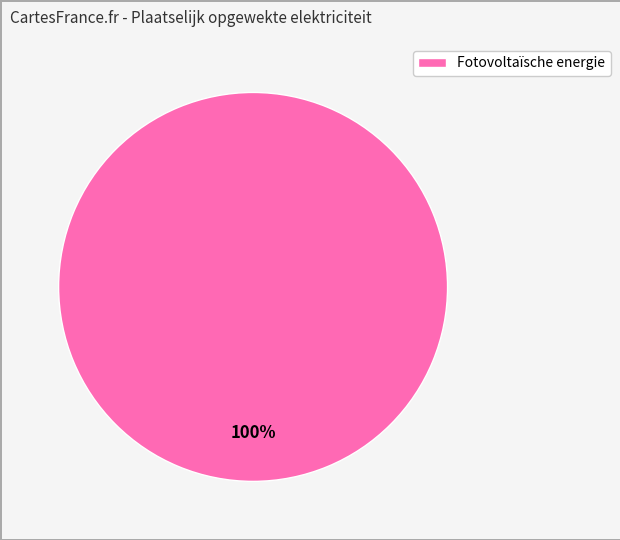

Rank the categories by value from highest to lowest.

Fotovoltaïsche energie